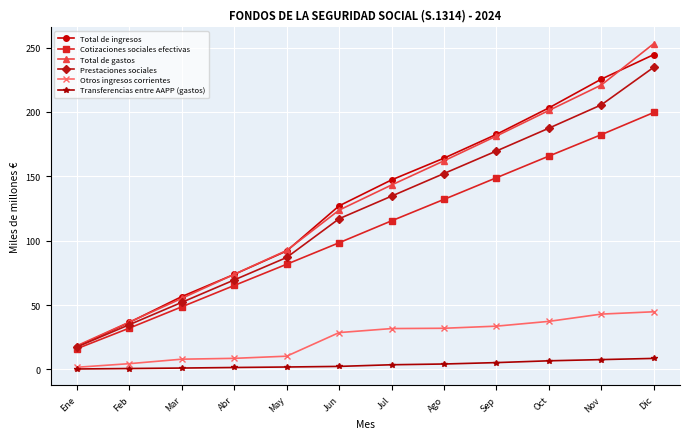

Which series changed the most between May and Jun?

Total de ingresos